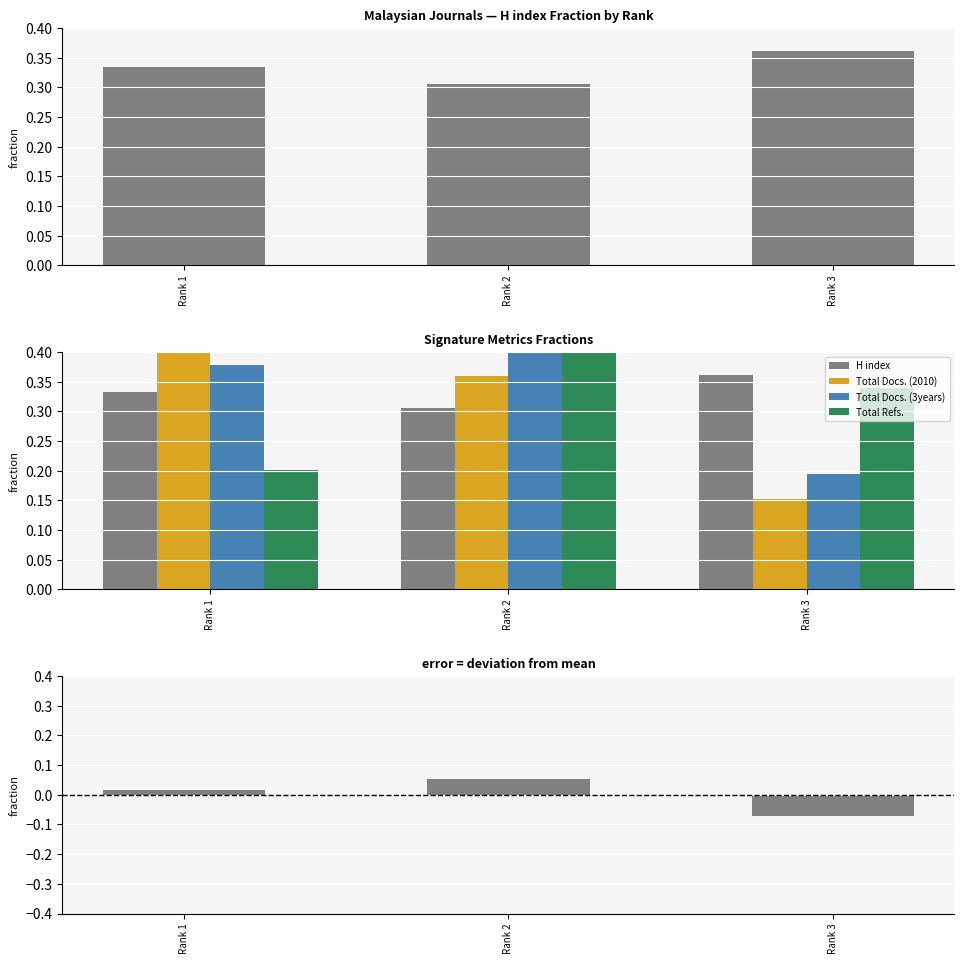

Which has a higher value, Rank 3 or Rank 1?

Rank 3